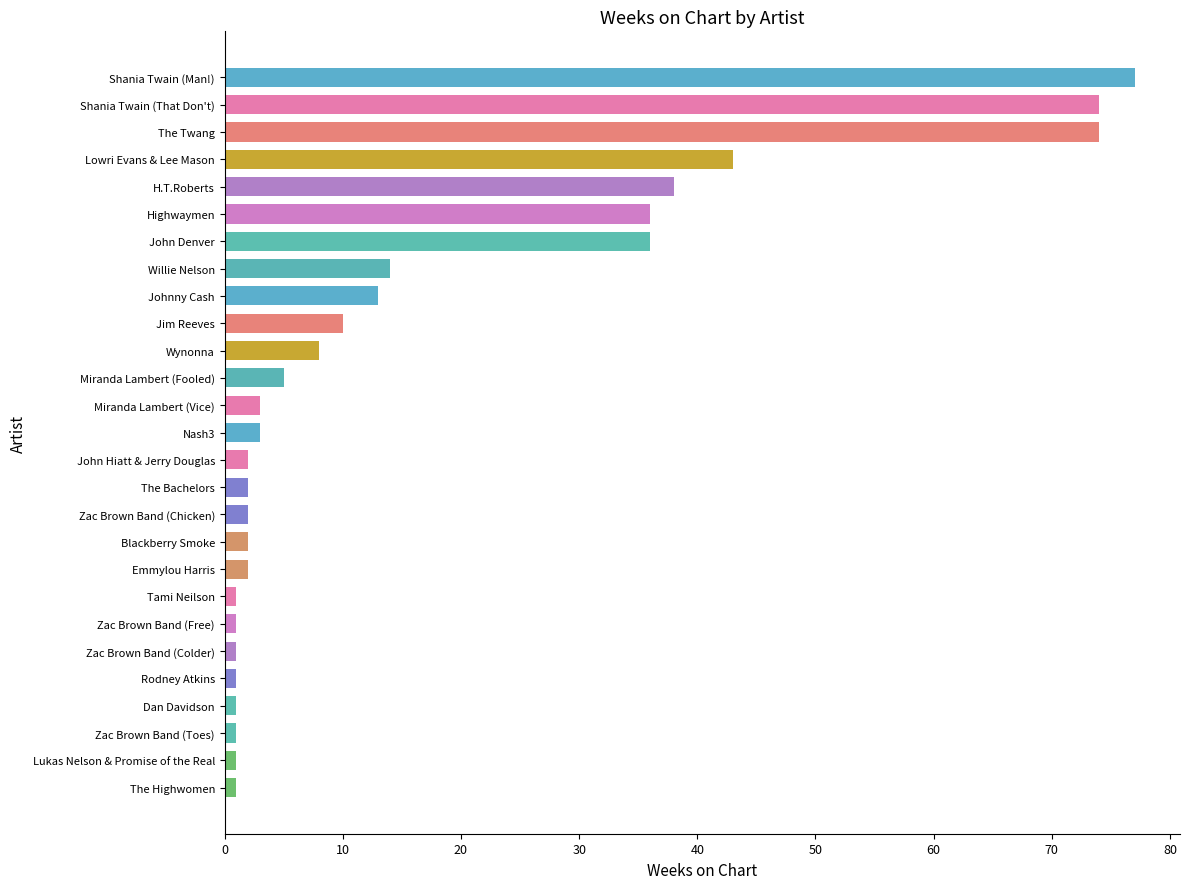

True or false: the data shows 10 at Willie Nelson.

False